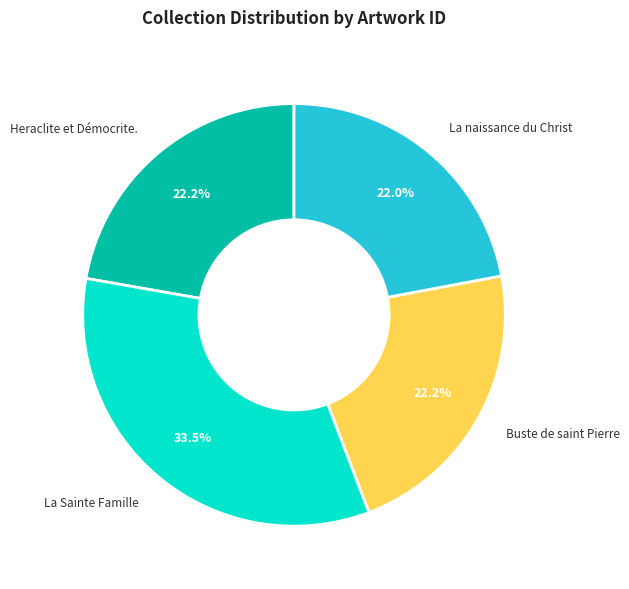

How many segments does this pie chart have?

4